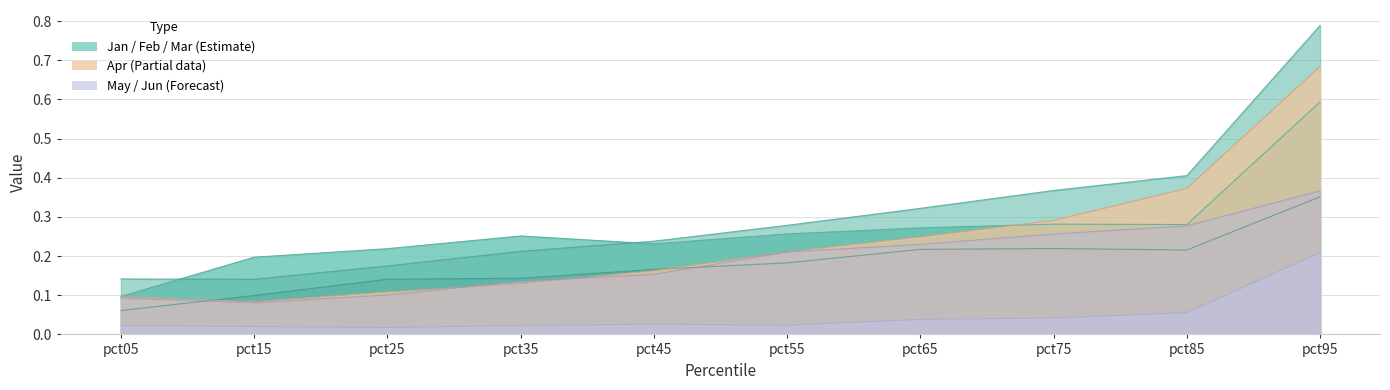

Reading left to right, list all the values displayed in this chart.

Jan: 0.1	0.2	0.2	0.3	0.2	0.3	0.3	0.3	0.3	0.6
Feb: 0.1	0.1	0.2	0.2	0.2	0.3	0.3	0.4	0.4	0.8
Mar: 0.1	0.1	0.1	0.1	0.2	0.2	0.2	0.2	0.2	0.4
Apr: 0.1	0.1	0.1	0.1	0.2	0.2	0.2	0.3	0.4	0.7
May: 0.0	0.0	0.0	0.0	0.0	0.0	0.0	0.0	0.1	0.2
Jun: 0.1	0.1	0.1	0.1	0.2	0.2	0.2	0.3	0.3	0.4